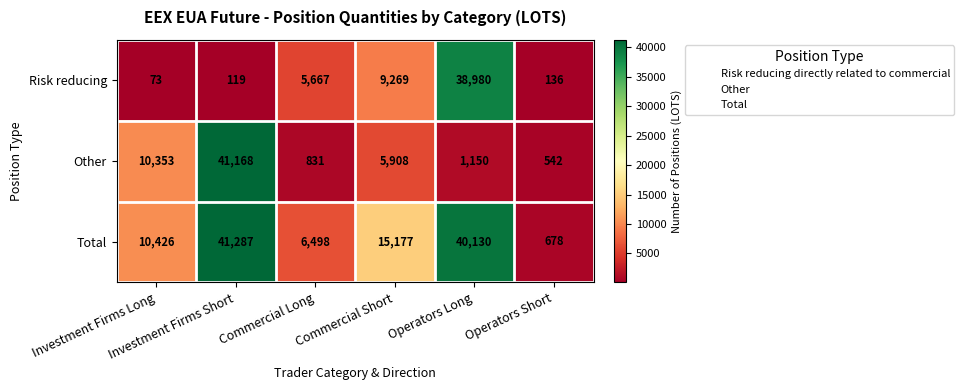

Count the number of data series in this chart.

3